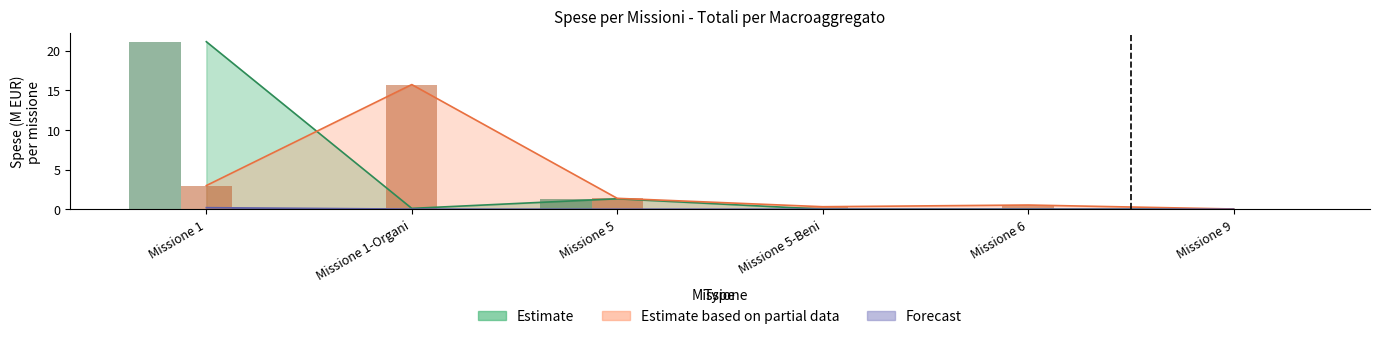

Reading left to right, list all the values displayed in this chart.

Estimate: Missione 1=21.1	Missione 1-Organi=0.1	Missione 5=1.3	Missione 5-Beni=0.0	Missione 6=0.0	Missione 9=0.0
Estimate based on partial data: Missione 1=3.0	Missione 1-Organi=15.7	Missione 5=1.4	Missione 5-Beni=0.3	Missione 6=0.5	Missione 9=0.0
Forecast: Missione 1=0.2	Missione 1-Organi=0.0	Missione 5=0.0	Missione 5-Beni=0.0	Missione 6=0.0	Missione 9=0.0